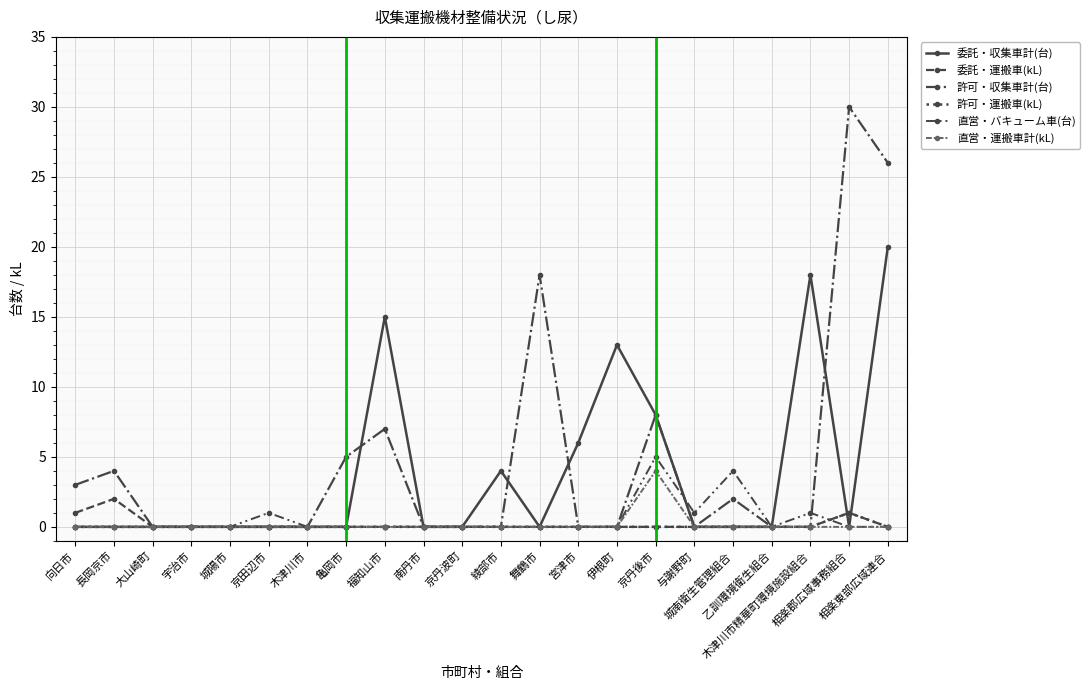

Between which two adjacent categories do 直営・バキューム車(台) and 許可・収集車計(台) first intersect?

京丹後市 and 与謝野町